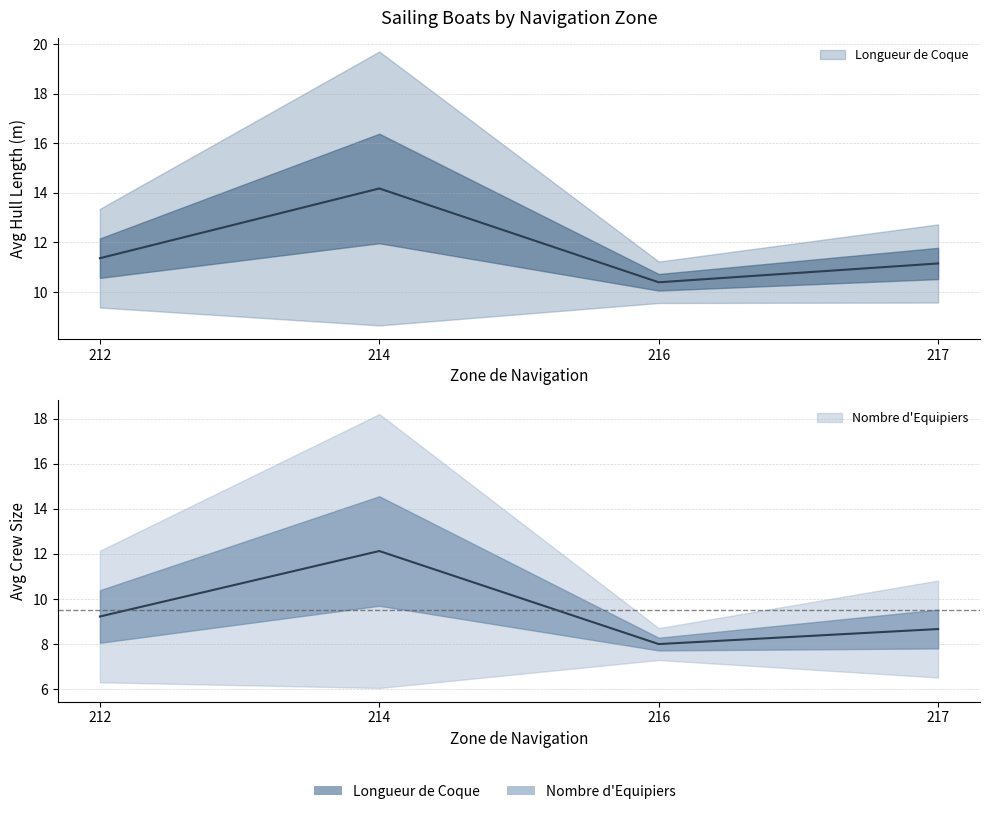

True or false: Nombre d Equipiers and Longueur de Coque intersect in this chart.

False